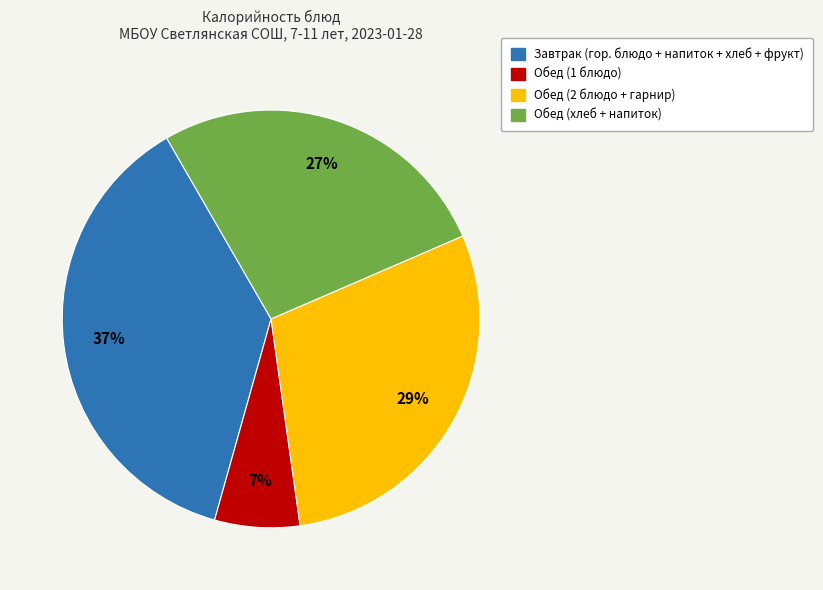

To the nearest percent, what is the average slice percentage?

25%